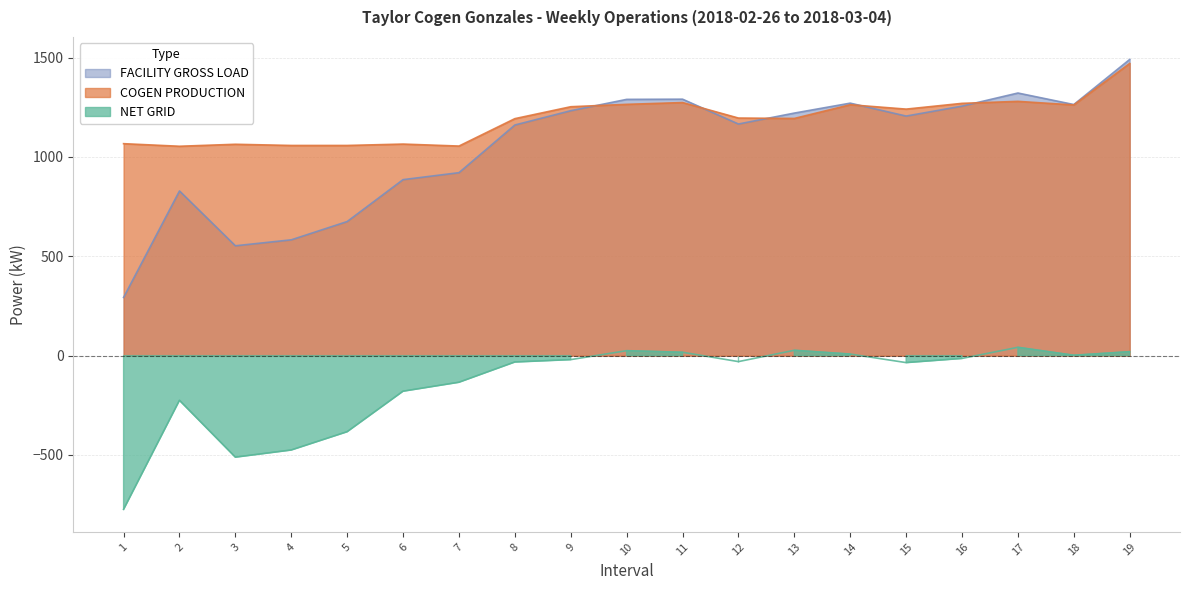

Is the value of COGEN PRODUCTION at Mon 2/26 greater than the value of FACILITY GROSS LOAD at Mon 2/26?

Yes